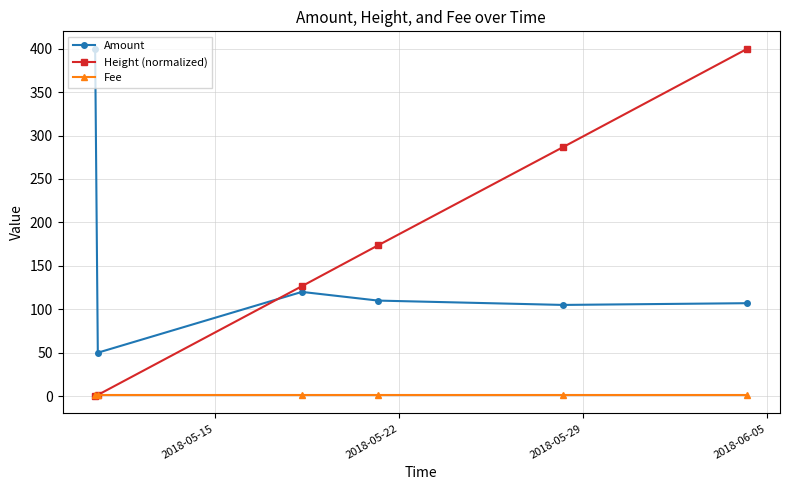

True or false: Amount and Fee intersect in this chart.

False